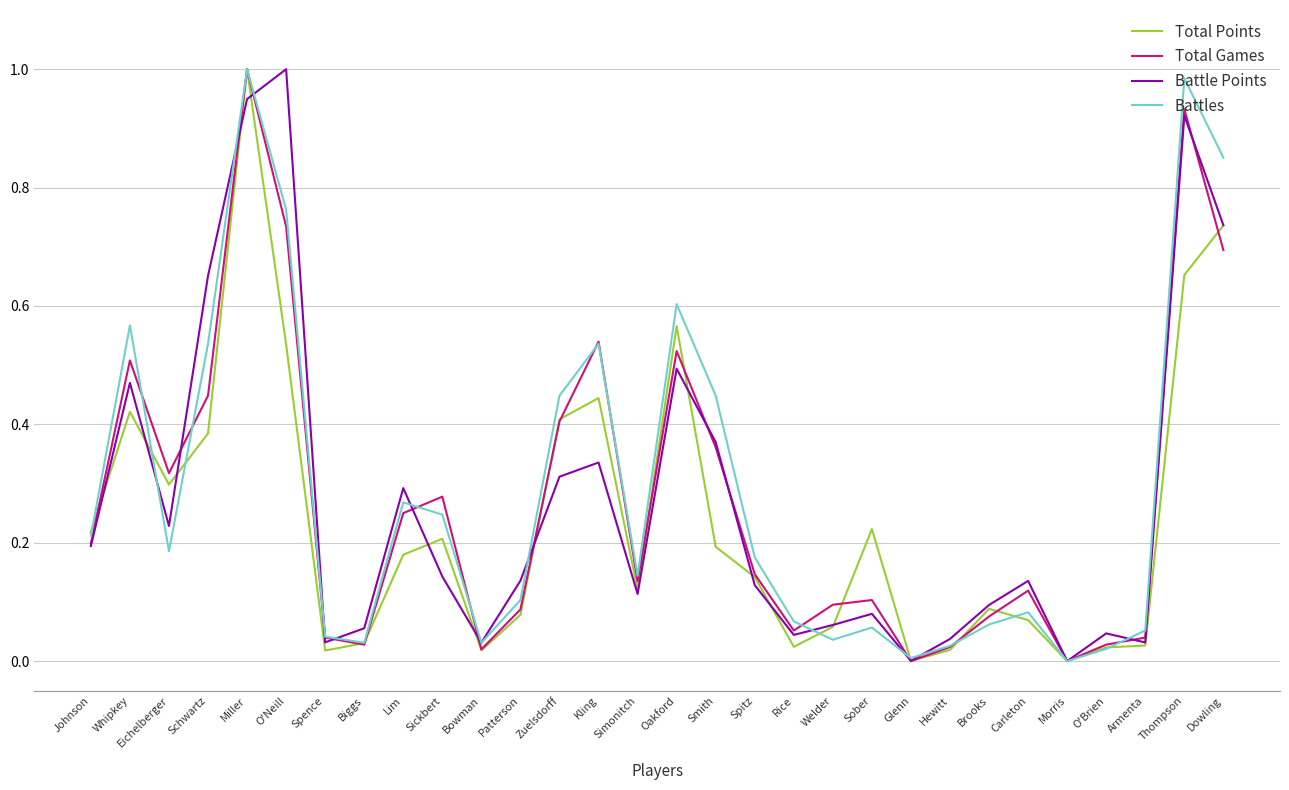

How many categories are shown in the chart?

30